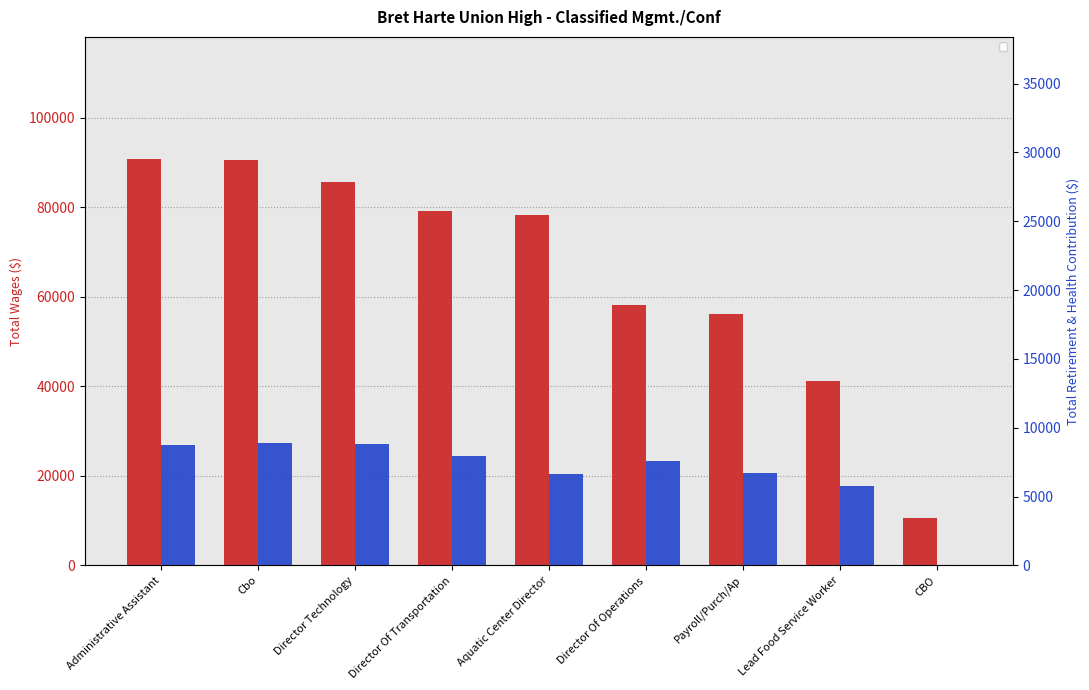

Which series has the largest range (max minus min)?

Total Wages